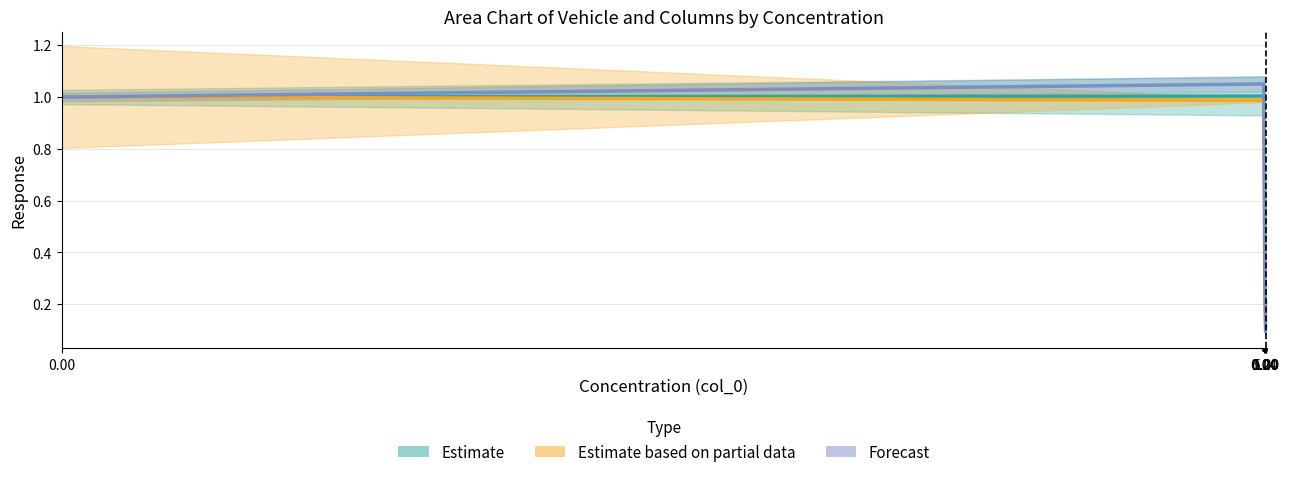

What is the minimum value shown in the chart?

0.1